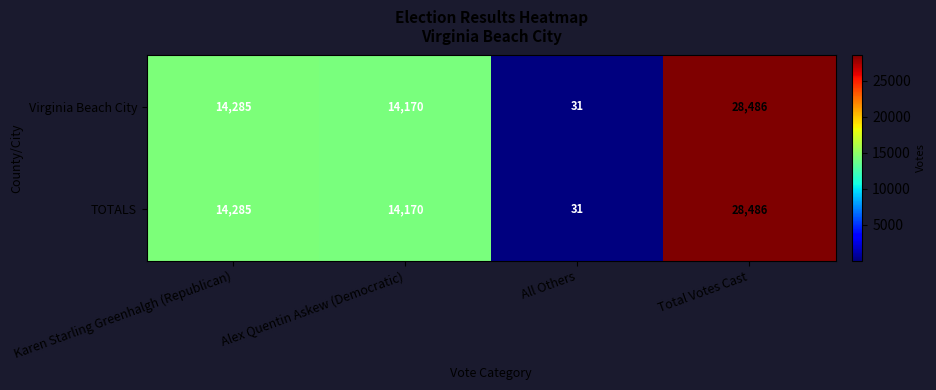

What is the difference between the maximum and minimum values in the TOTALS series?

28455